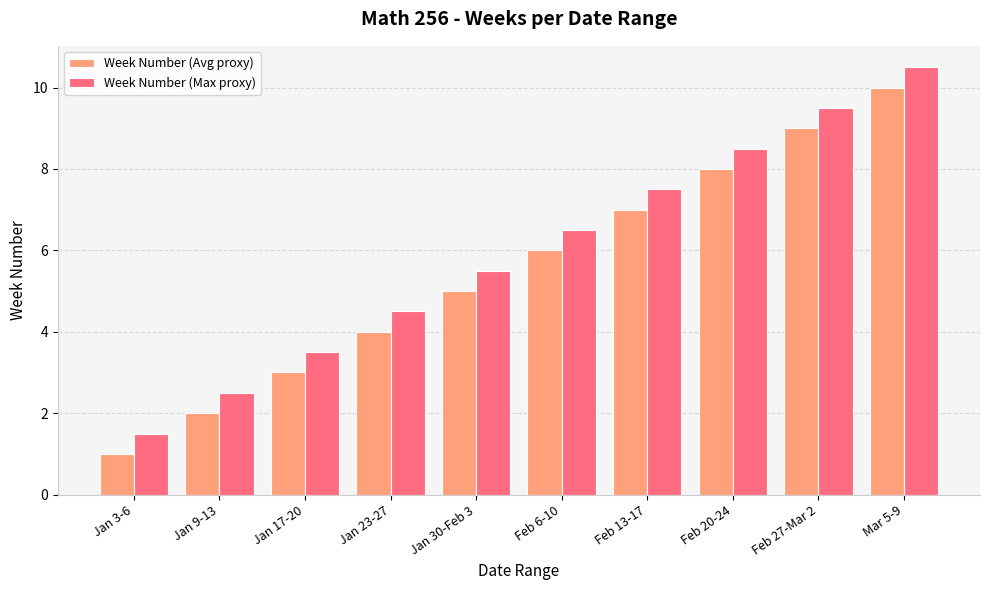

What is the spread (max minus min) of values at Jan 9-13?

0.5